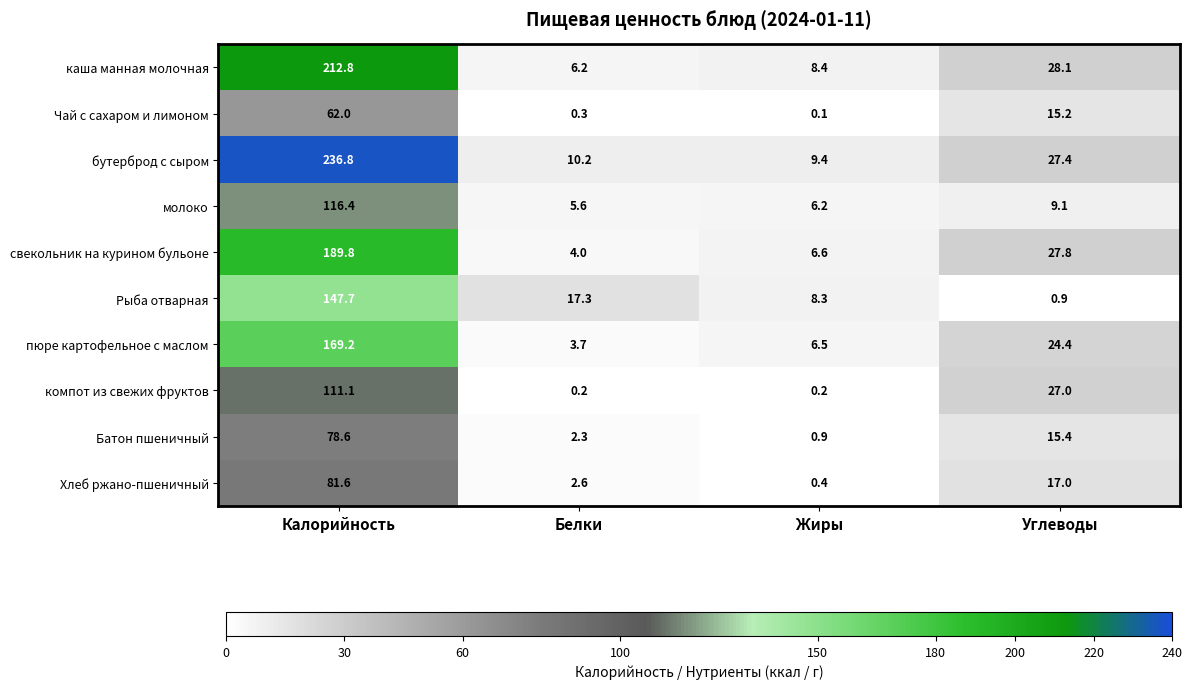

What value does the молоко series have at Углеводы?

9.1